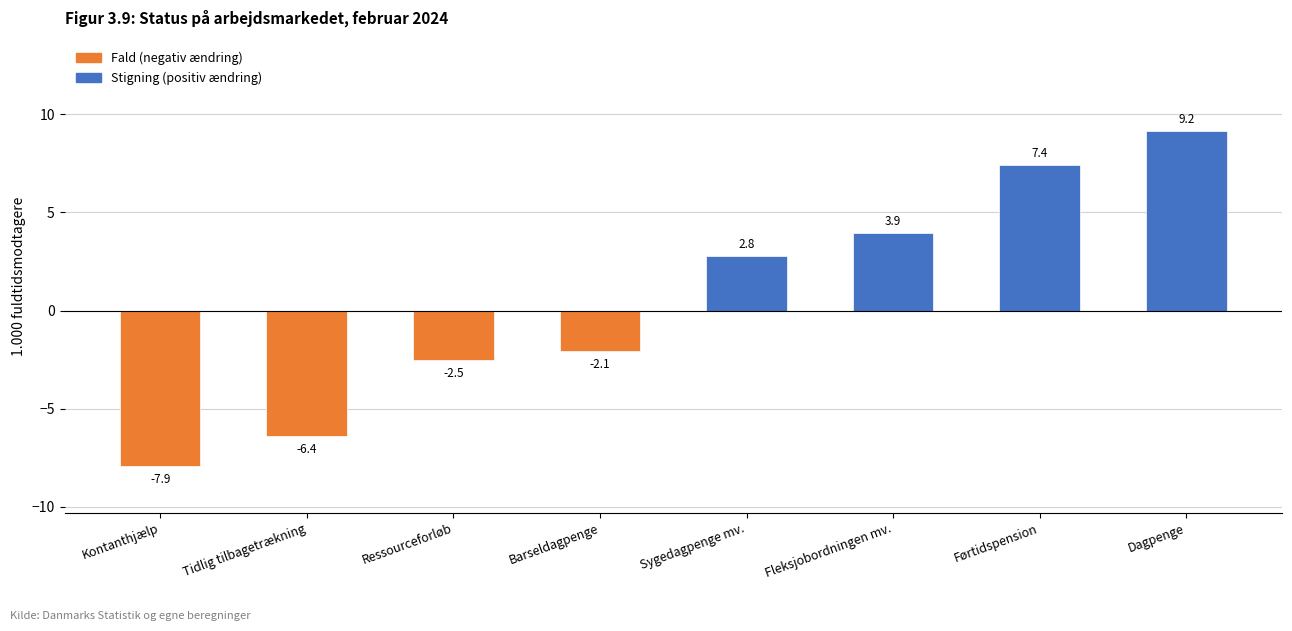

Count the number of values greater than 2.

4